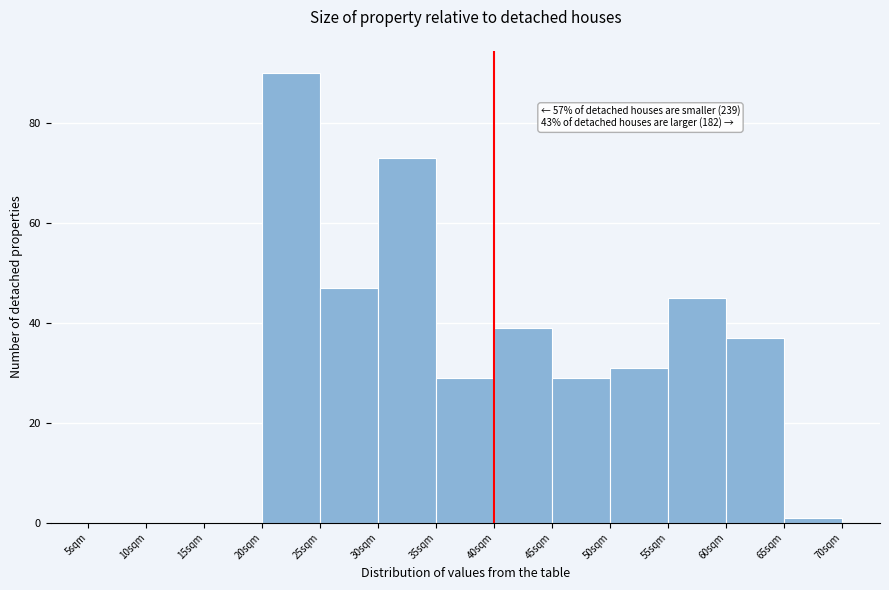

Which range on the x-axis has the tallest bar?

20 to 25